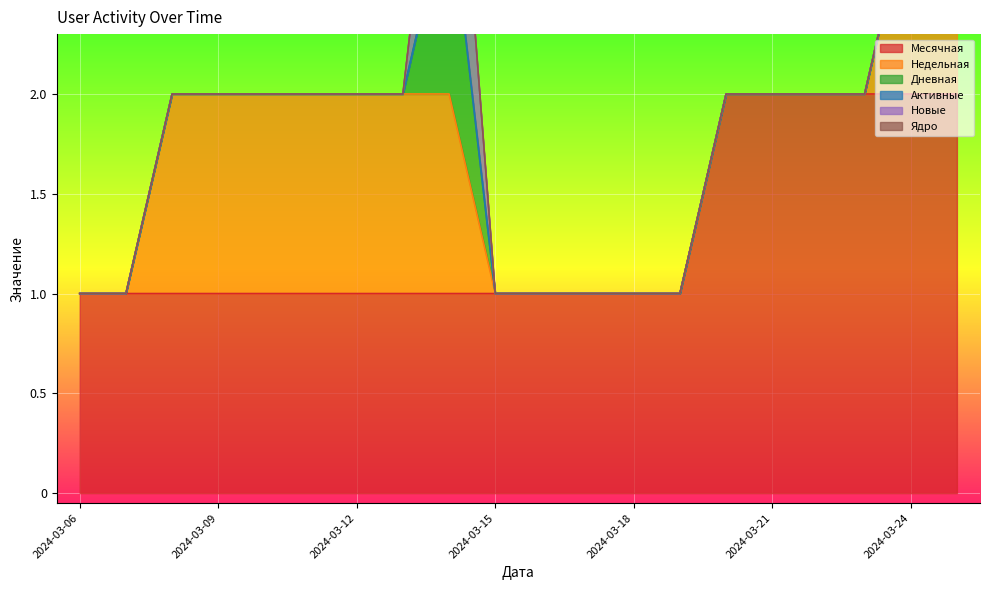

Which has a higher value, 2024-03-22 or 2024-03-19?

2024-03-22